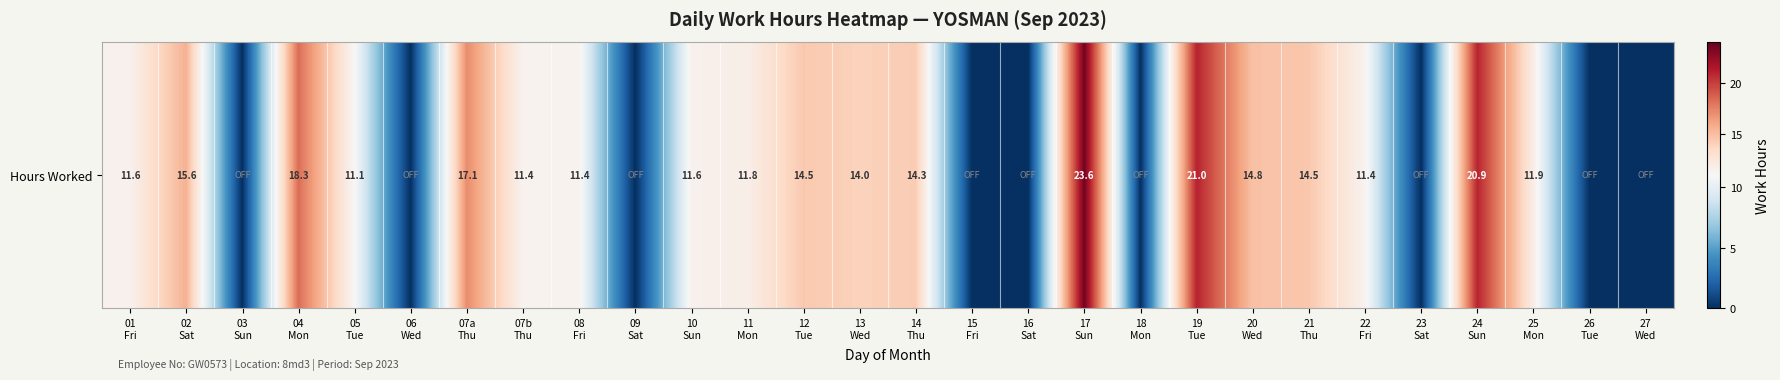

How many series are shown in this chart?

1